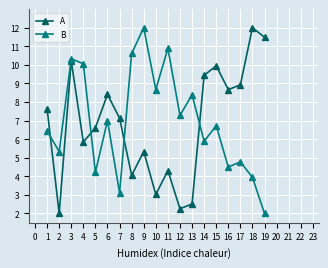

Where is the first local maximum for B?

3